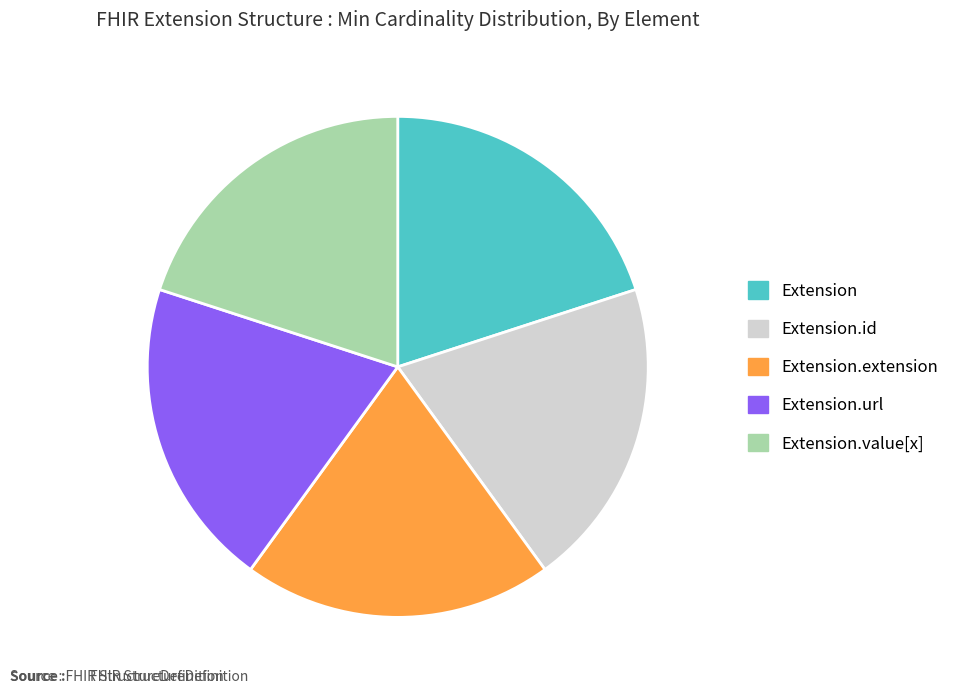

What is the ratio of the value at Extension.url to the value at Extension.extension?

1.0